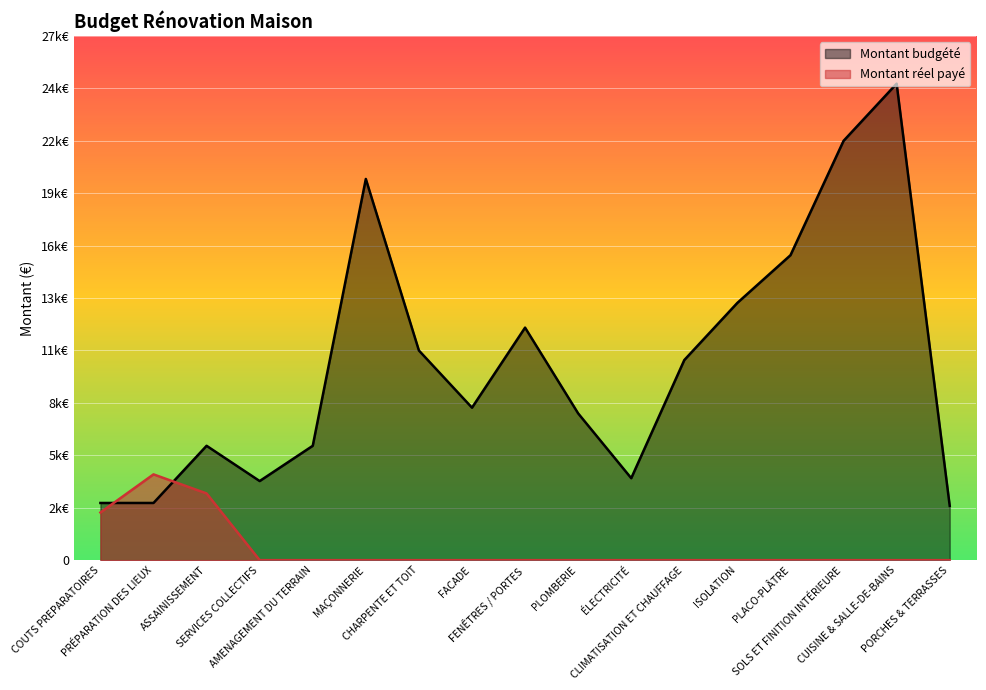

What is the label of the 5th point from the right?

ISOLATION